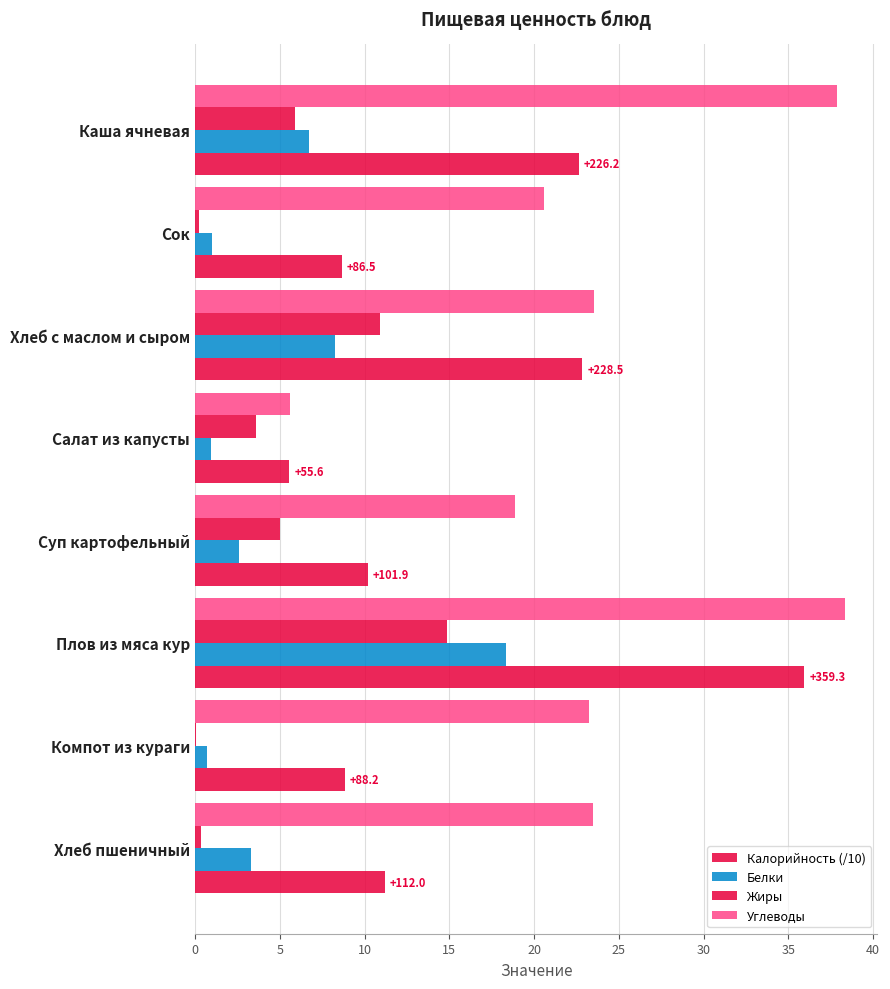

How many data points does each series have?

8